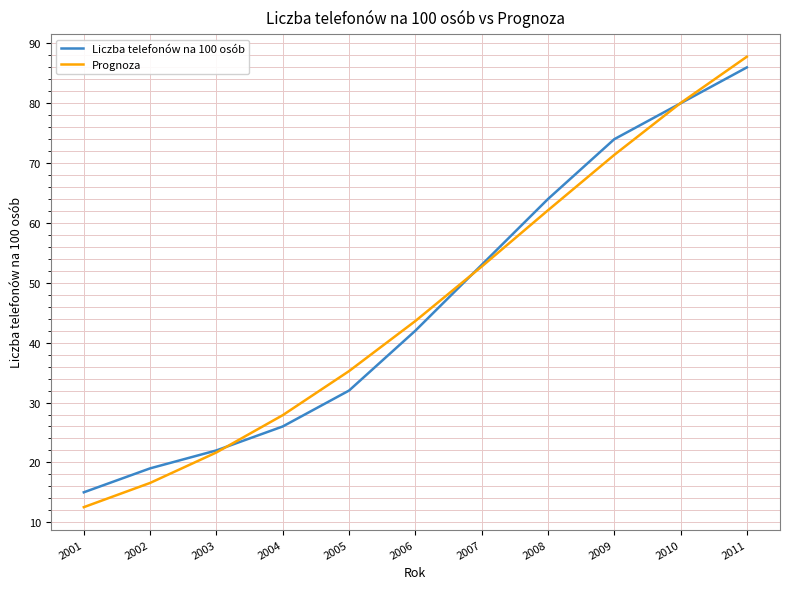

Does the chart have visible grid lines?

Yes